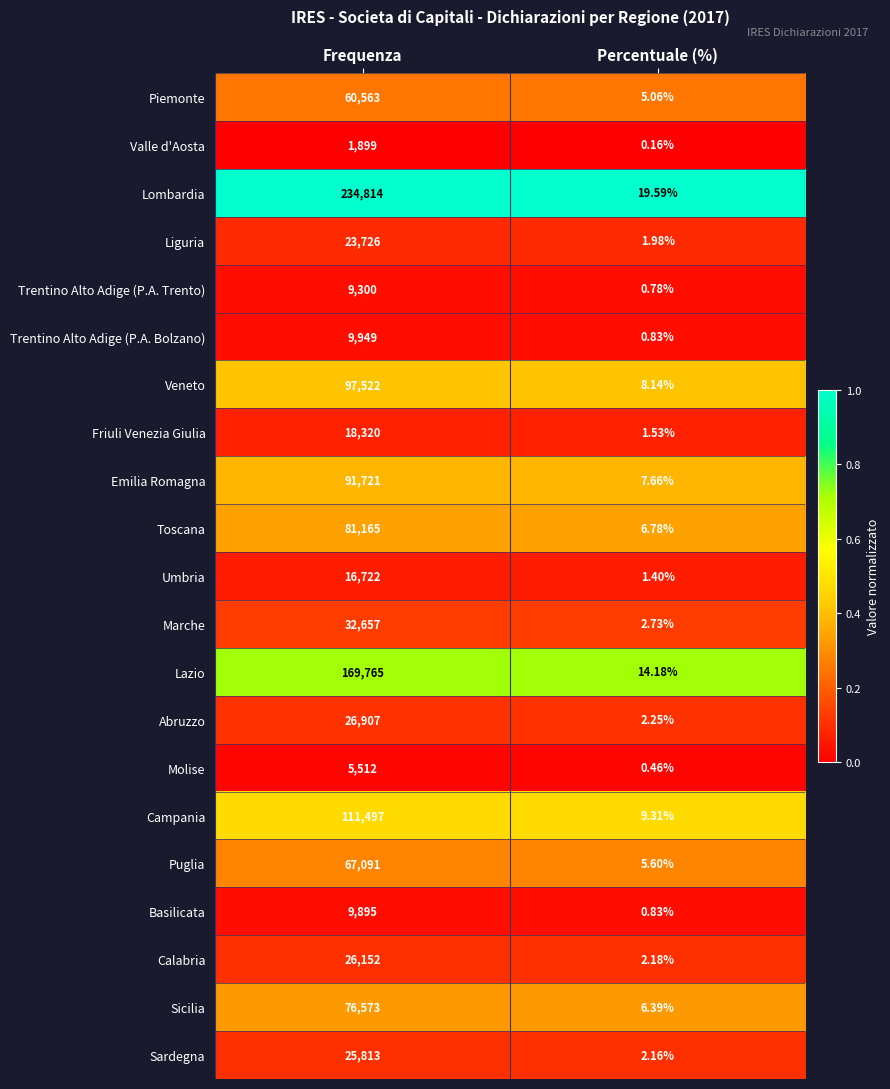

Is the value of Calabria at Percentuale (%) greater than the value of Lazio at Frequenza?

No